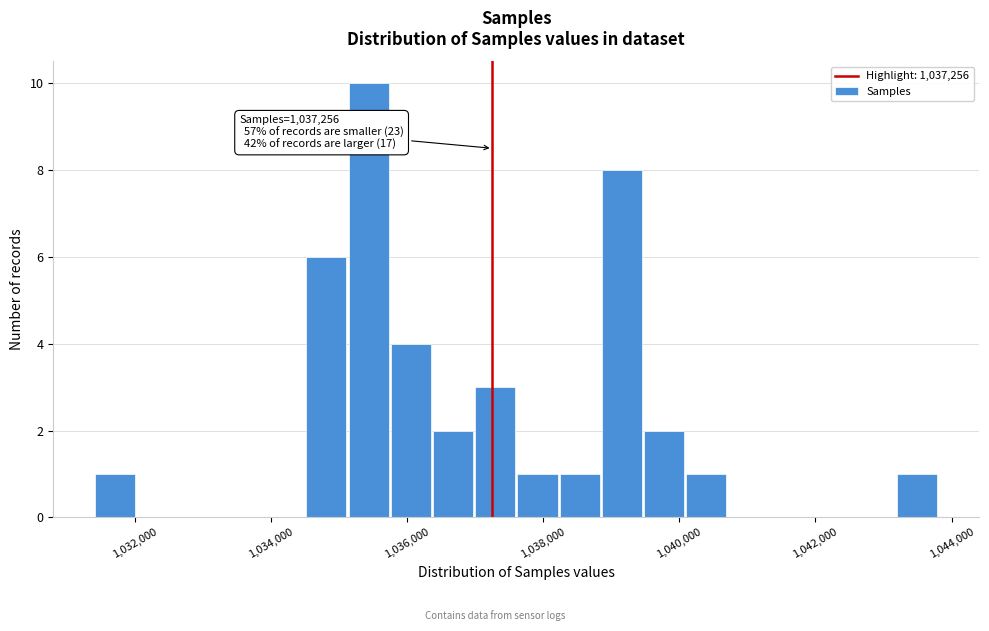

Around what value on the x-axis is the tallest bar? Give the approximate position of its centre, as read against the axis.

1035400